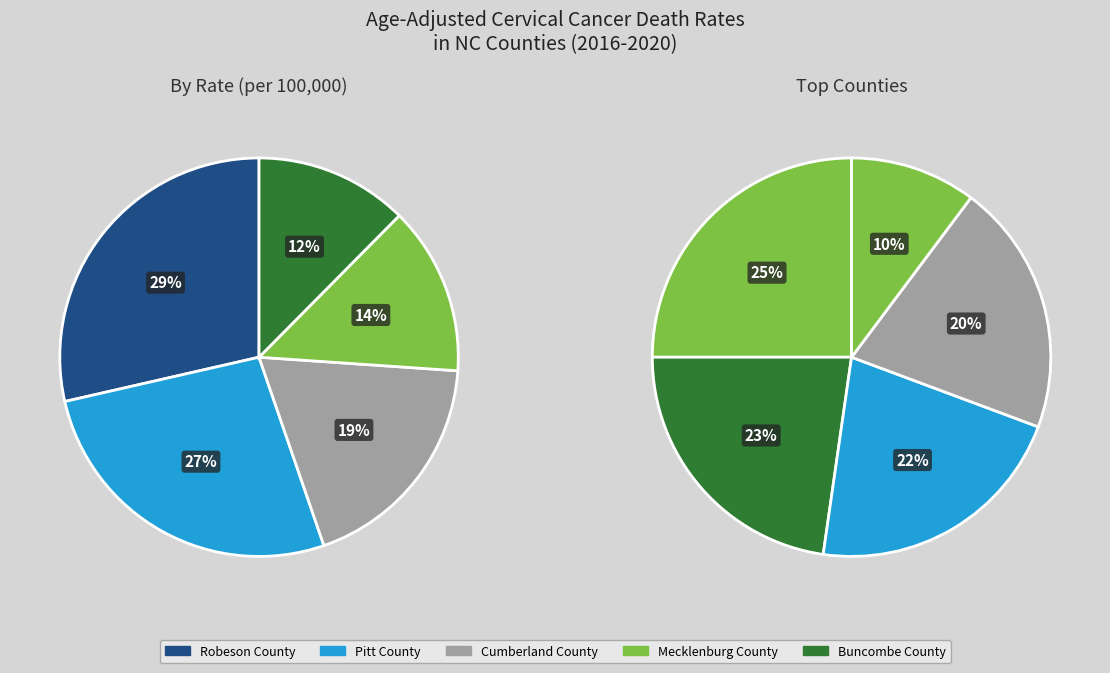

Does Wake County account for over 50% of the chart?

No